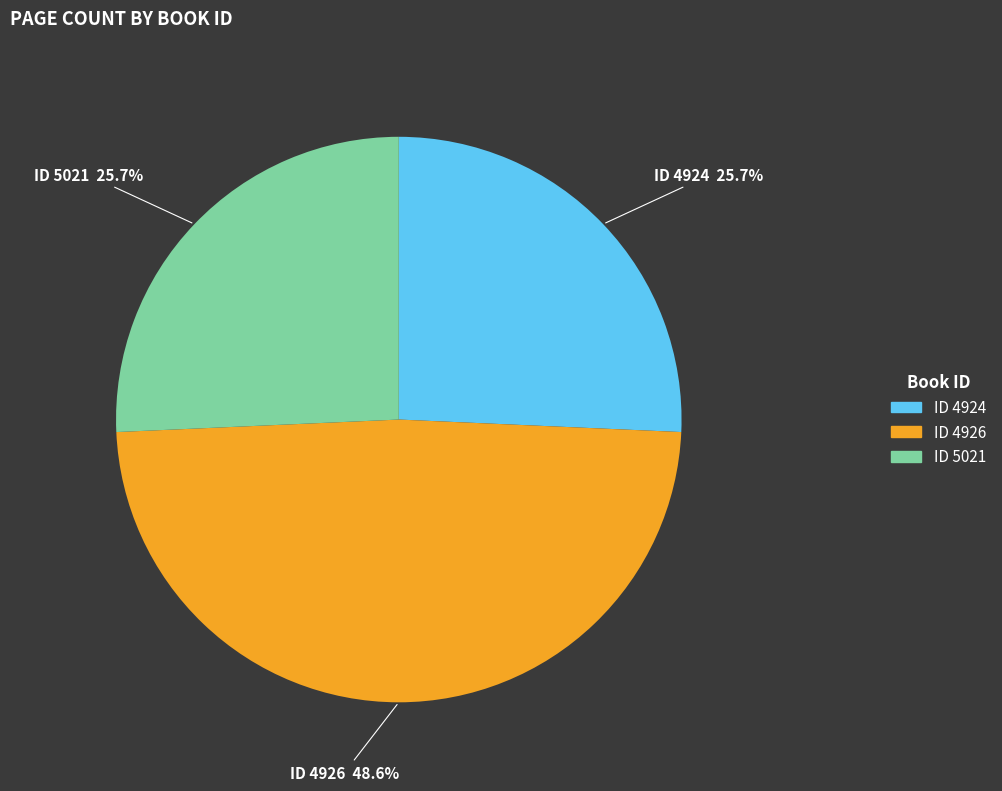

Is there any slice that represents more than half of the pie?

No